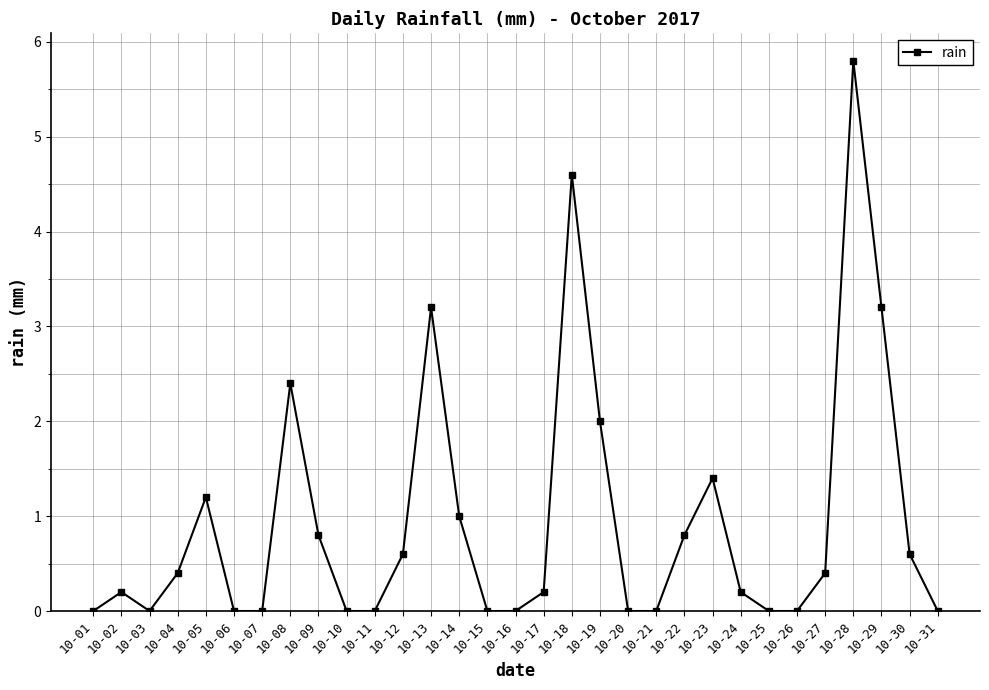

Is this an area chart (filled region under the line)?

No